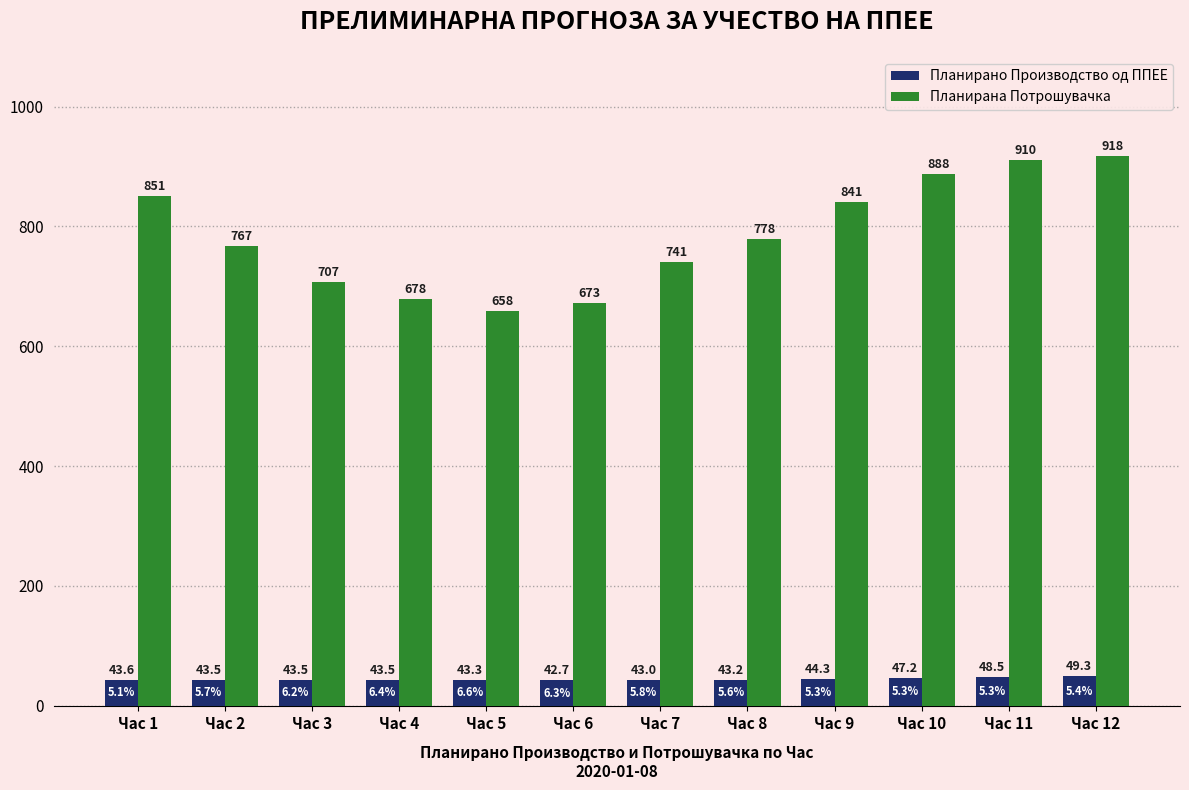

Reading left to right, transcribe all the data shown in this chart.

Планирано Производство од ППЕЕ: Час 1=43.6	Час 2=43.5	Час 3=43.5	Час 4=43.5	Час 5=43.3	Час 6=42.7	Час 7=43.0	Час 8=43.2	Час 9=44.3	Час 10=47.2	Час 11=48.5	Час 12=49.3
Планирана Потрошувачка: Час 1=851.3	Час 2=766.7	Час 3=707.2	Час 4=678.3	Час 5=658.2	Час 6=672.7	Час 7=741.4	Час 8=778.3	Час 9=841.3	Час 10=888.0	Час 11=910.3	Час 12=917.9